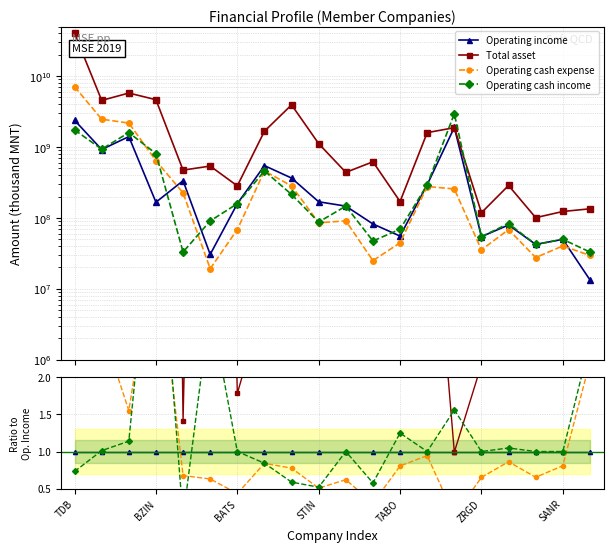

What position from the right is 14?

6